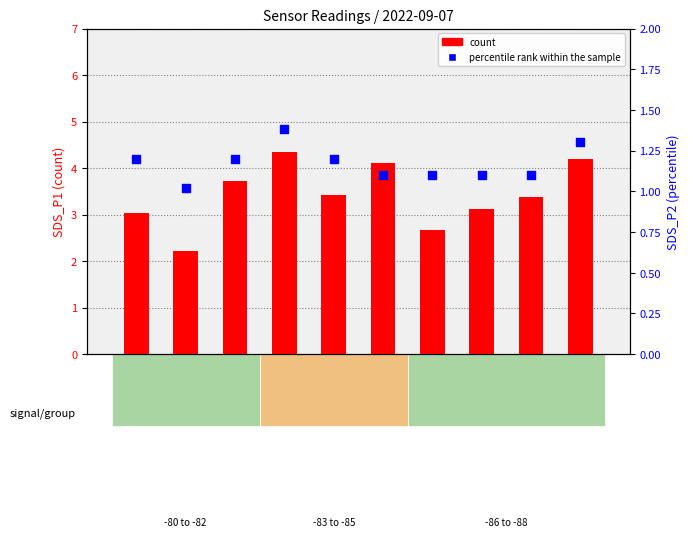

What are all the series names shown in the legend?

count, percentile rank within the sample